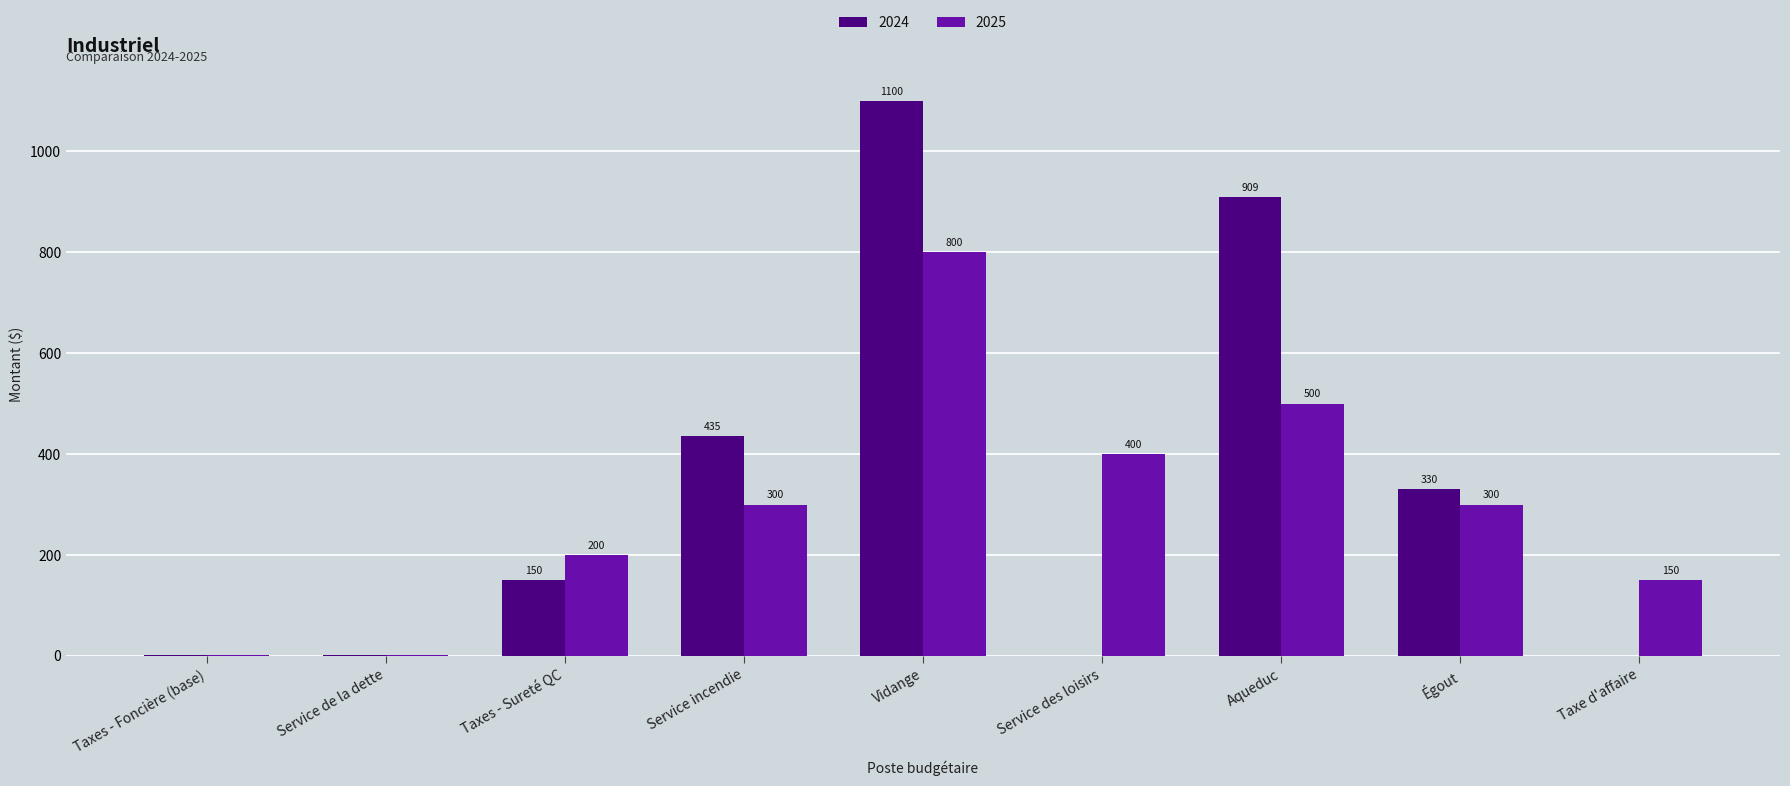

What is the sum of the 2024 values at Taxes - Sureté QC and Service incendie?

585.0